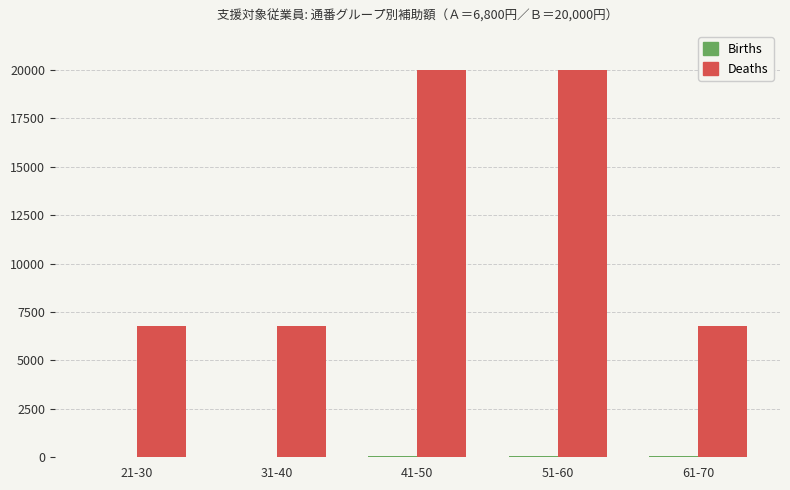

What is the average value of the Deaths series?

12080